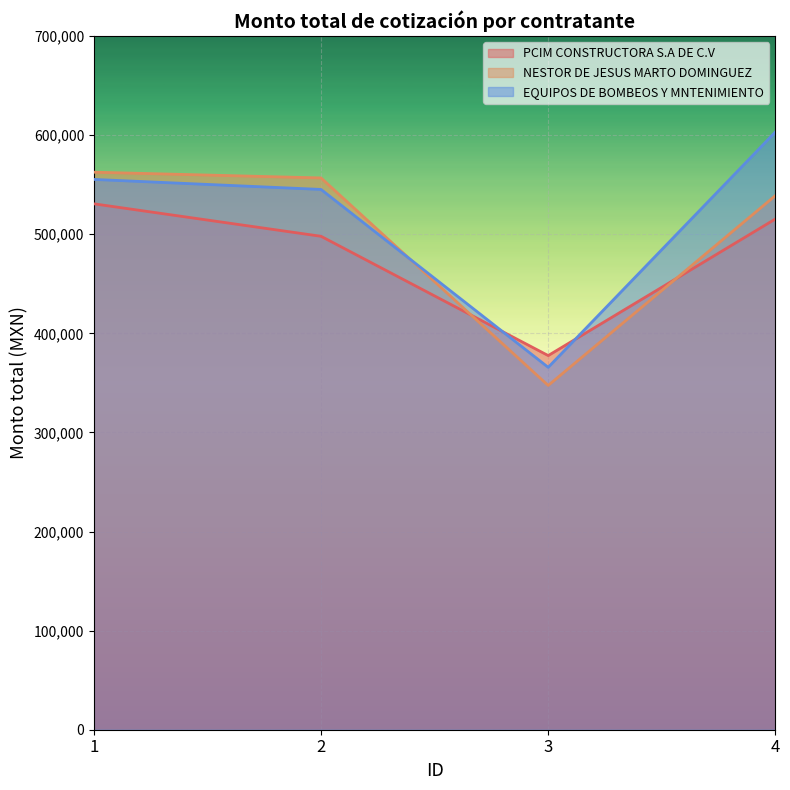

Which series changed the most between 1 and 4?

EQUIPOS DE BOMBEOS Y MNTENIMIENTO